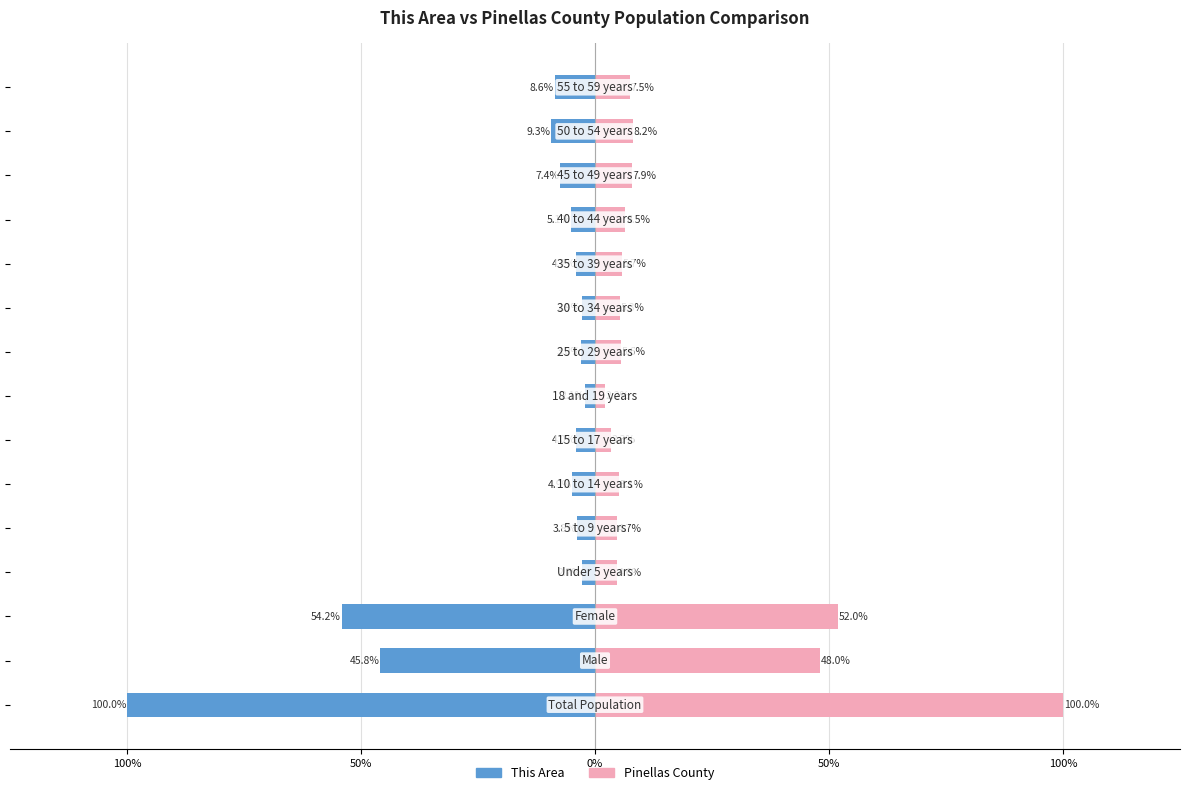

At how many categories does at least one series exceed 19?

3